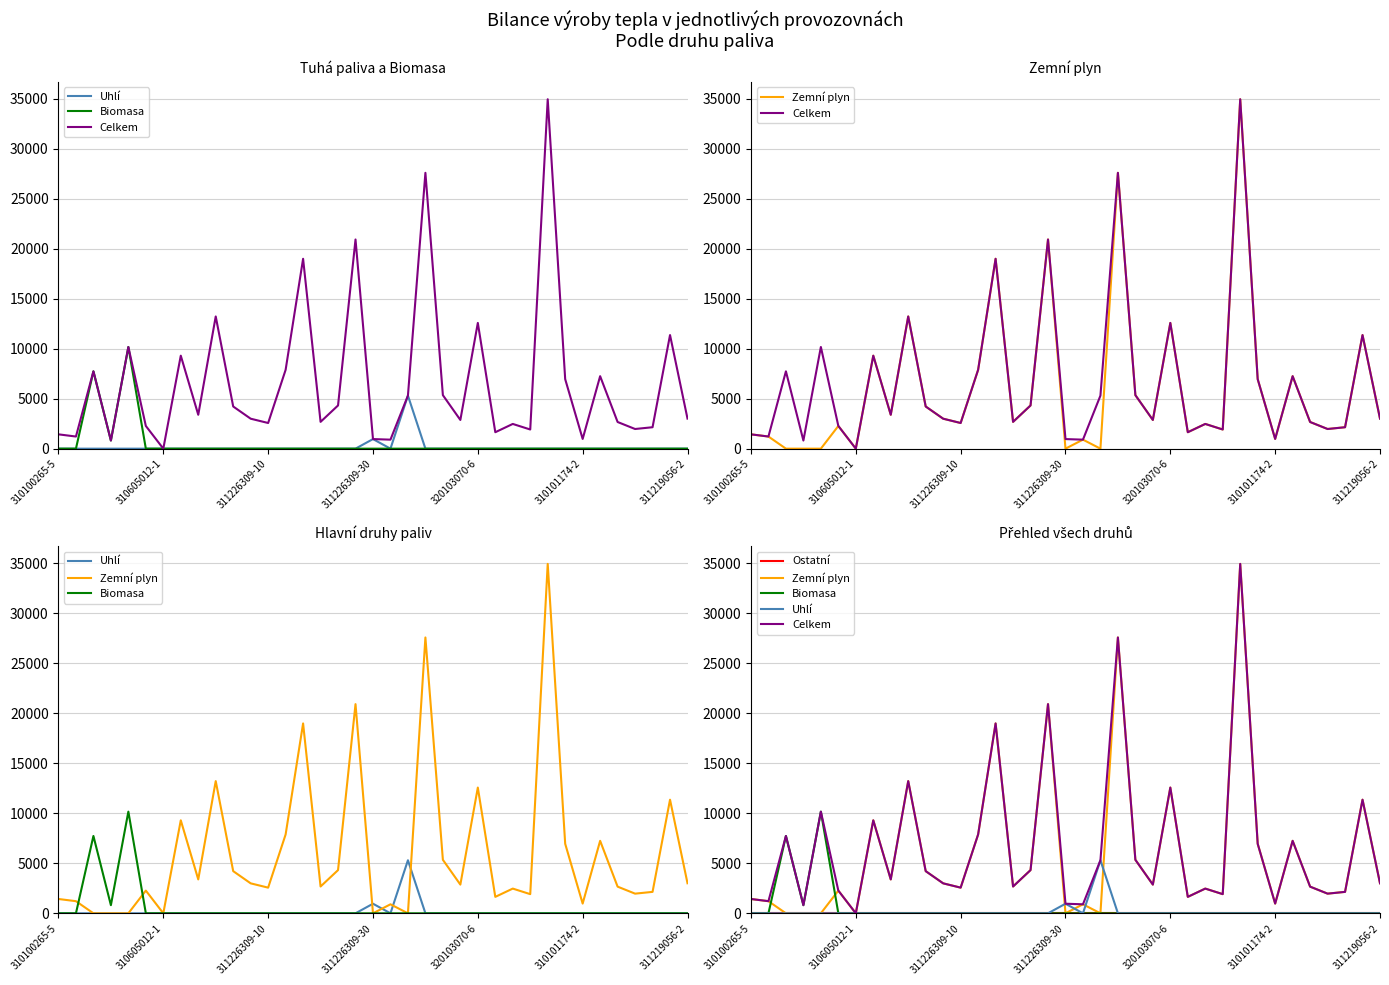

What is the greatest value displayed?

34932.0